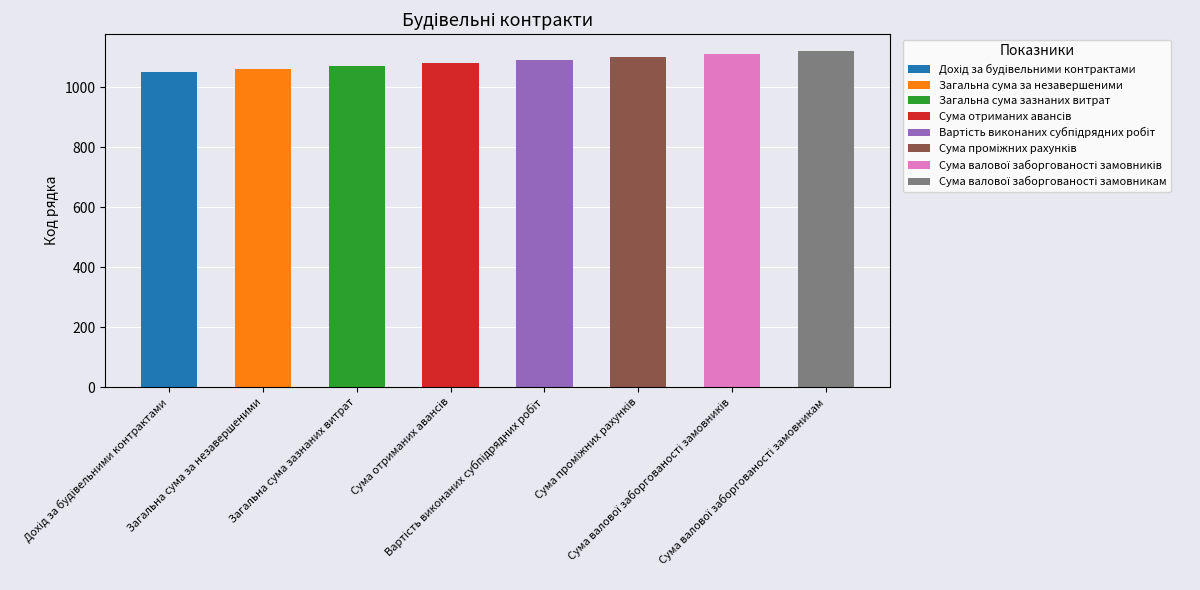

What is the ratio of the value at Загальна сума за незавершеними to the value at Дохід за будівельними контрактами?

1.0